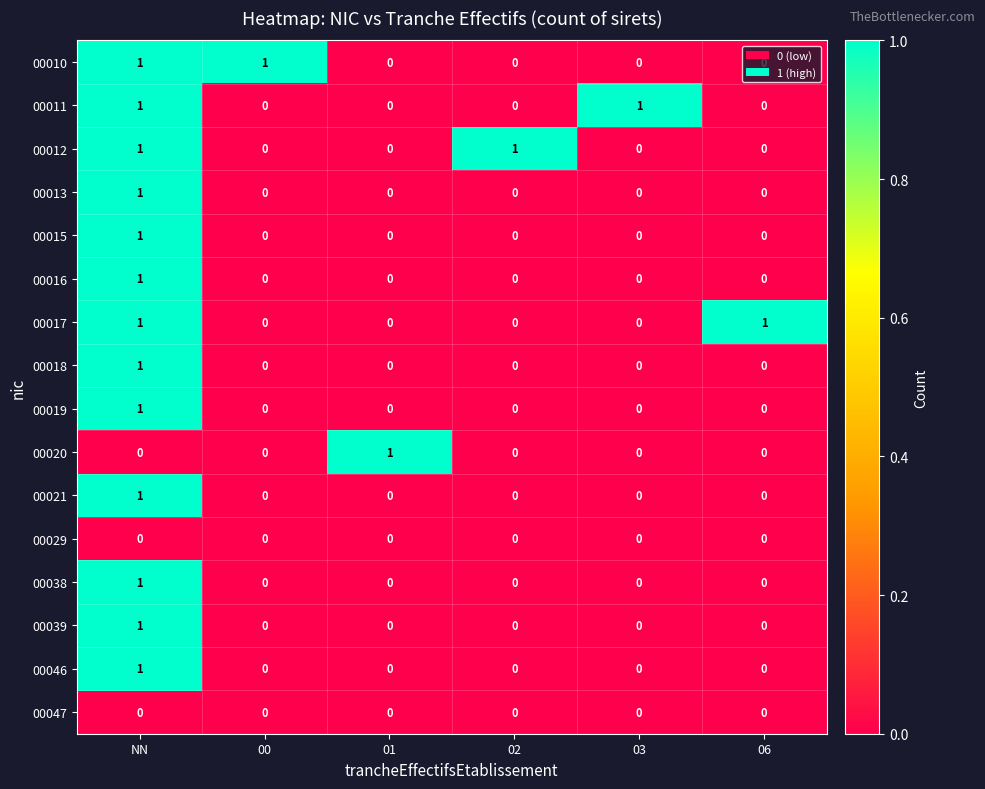

How many positive values does the 00011 series have?

2